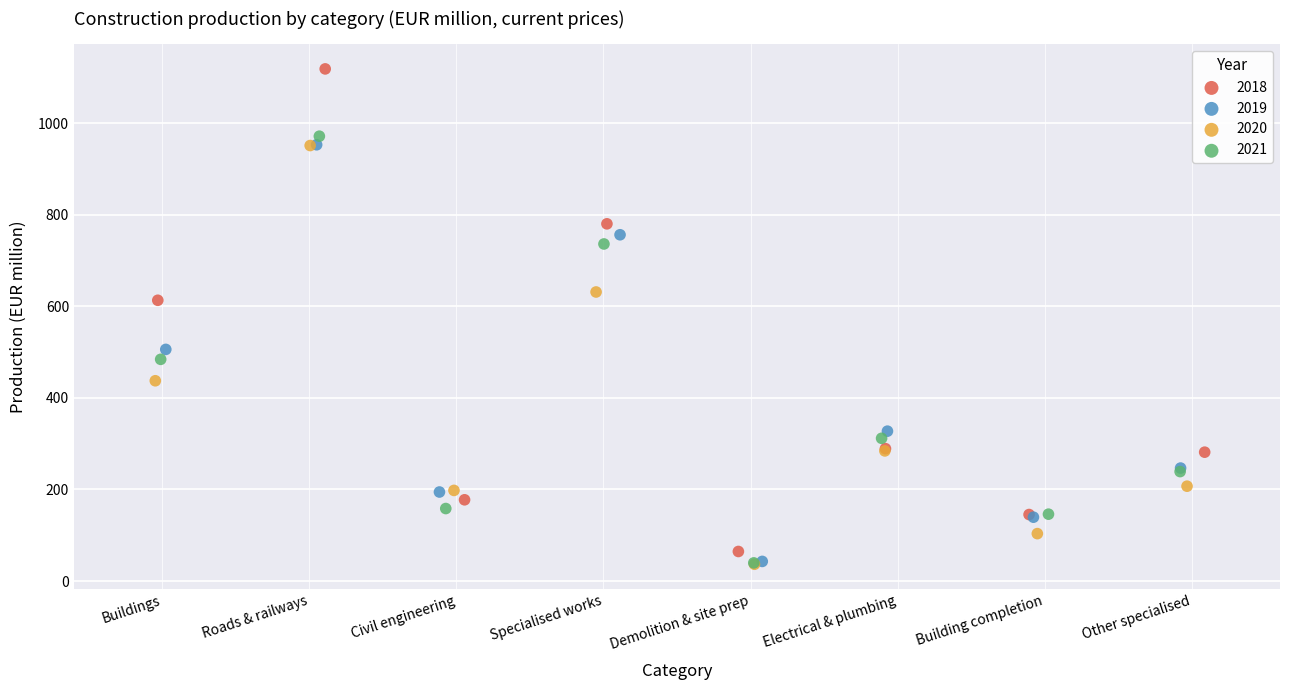

Which series contains the highest Y value?

2018